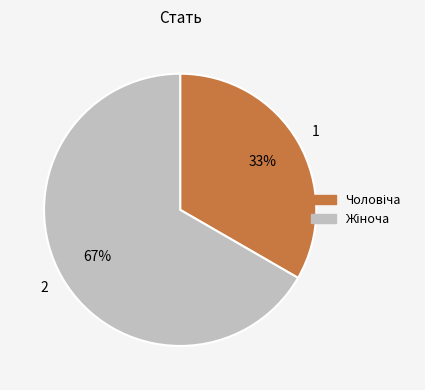

Is there a majority slice in this chart?

Yes